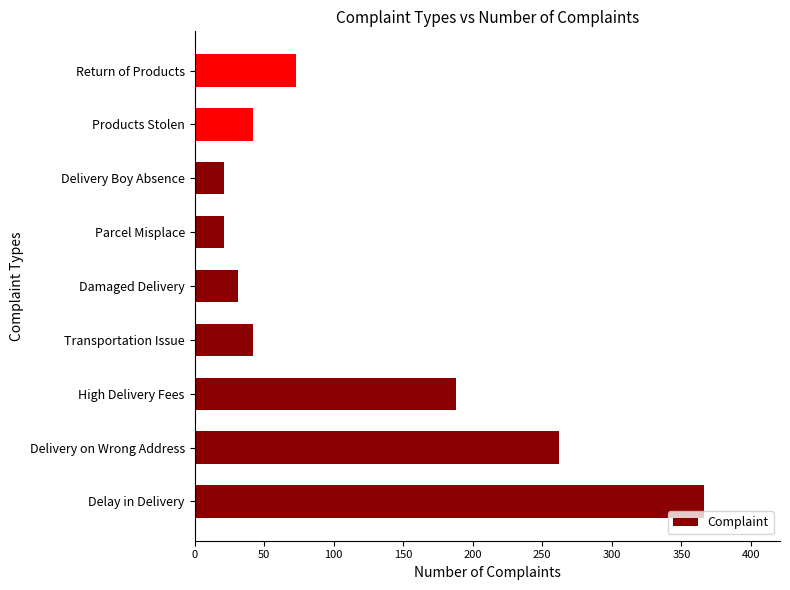

What is the maximum value shown in the chart?

366